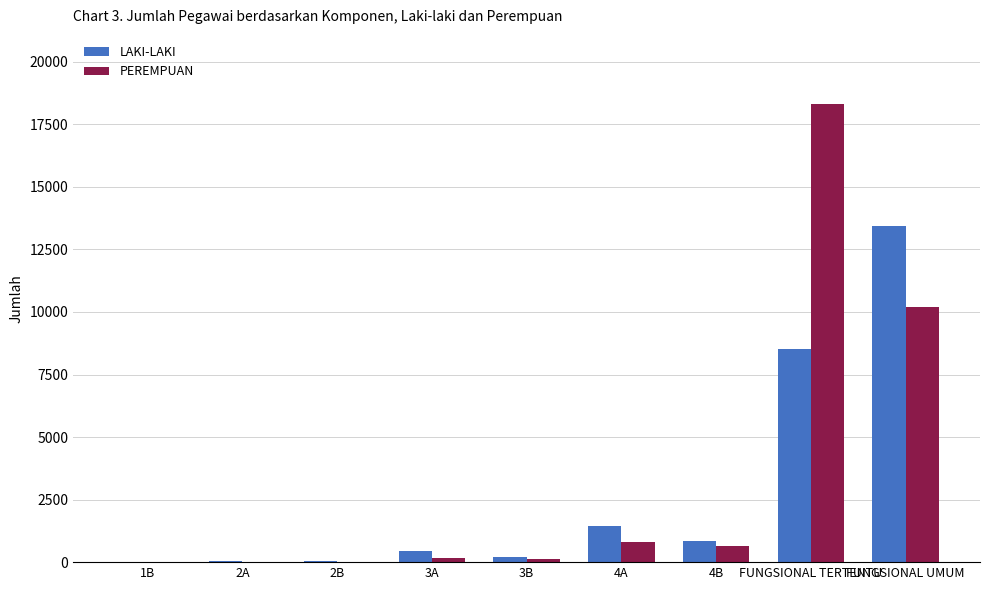

Which series has the largest total across all categories?

PEREMPUAN